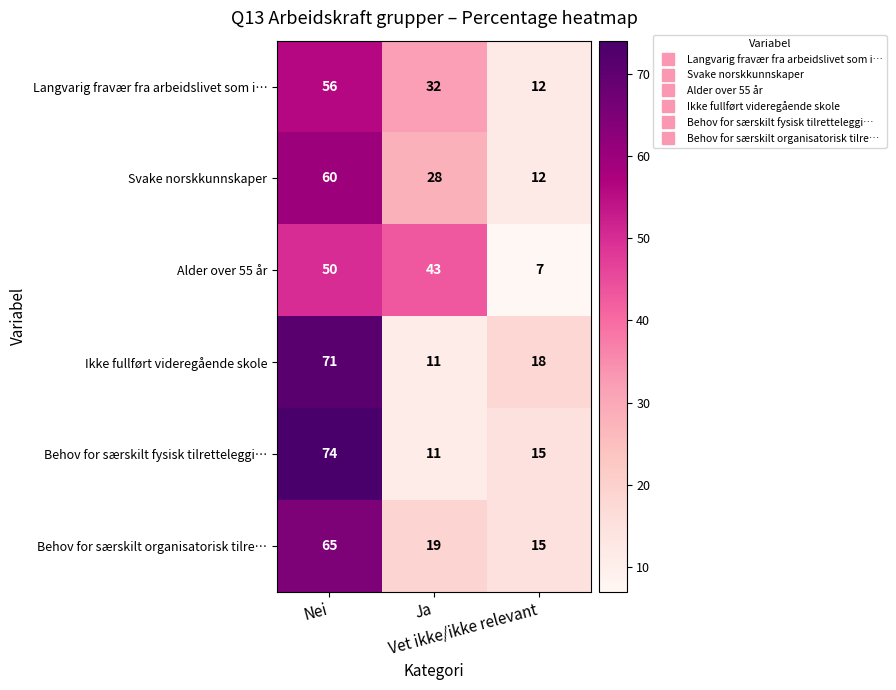

At Nei, list the series in order from smallest to largest.

Alder over 55 år, Langvarig fravær fra arbeidslivet som i…, Svake norskkunnskaper, Behov for særskilt organisatorisk tilre…, Ikke fullført videregående skole, Behov for særskilt fysisk tilretteleggi…